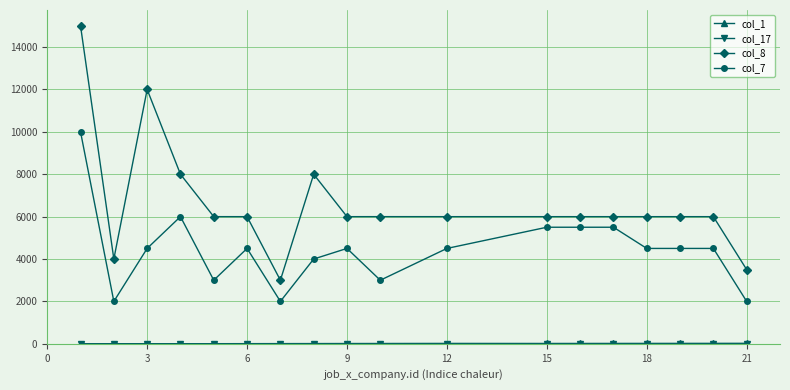

What is the greatest value displayed?

15000